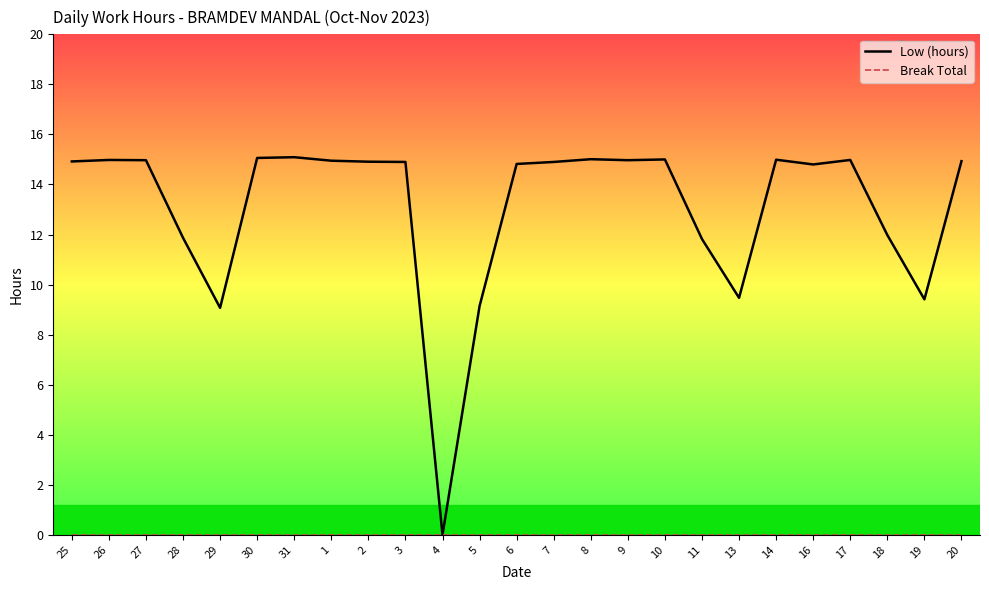

What is the value of the Low (hours) point at the 7th from the left?

15.1